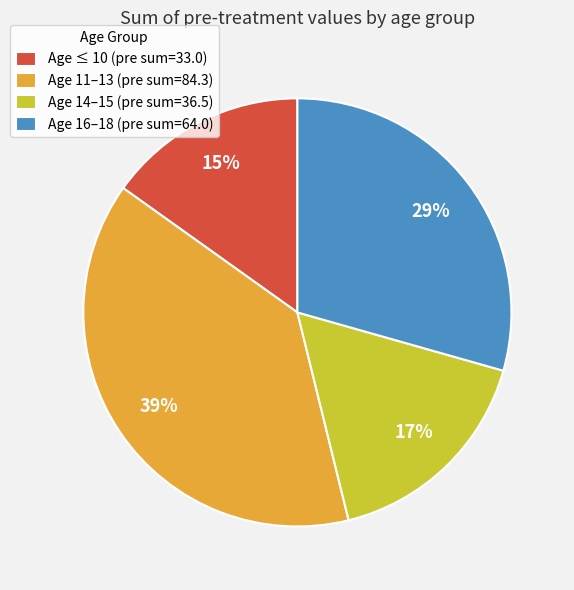

Rank the categories by value from highest to lowest.

Age 11–13 (pre sum=84.3), Age 16–18 (pre sum=64.0), Age 14–15 (pre sum=36.5), Age ≤ 10 (pre sum=33.0)